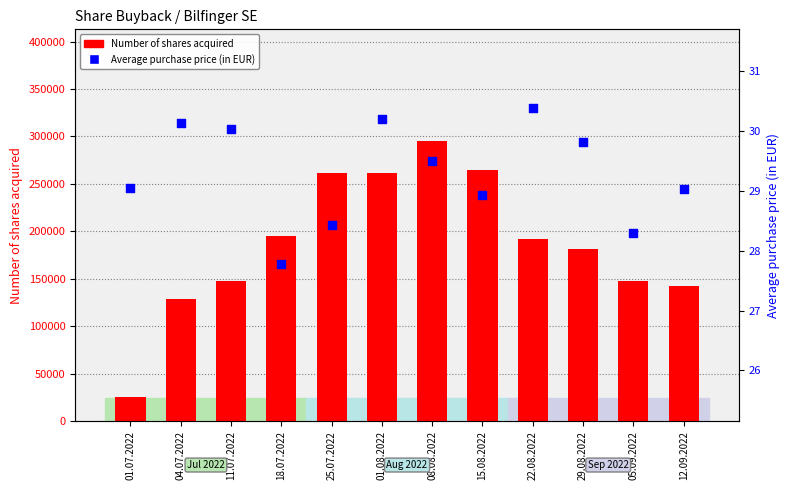

At how many categories does at least one series exceed 278611?

1